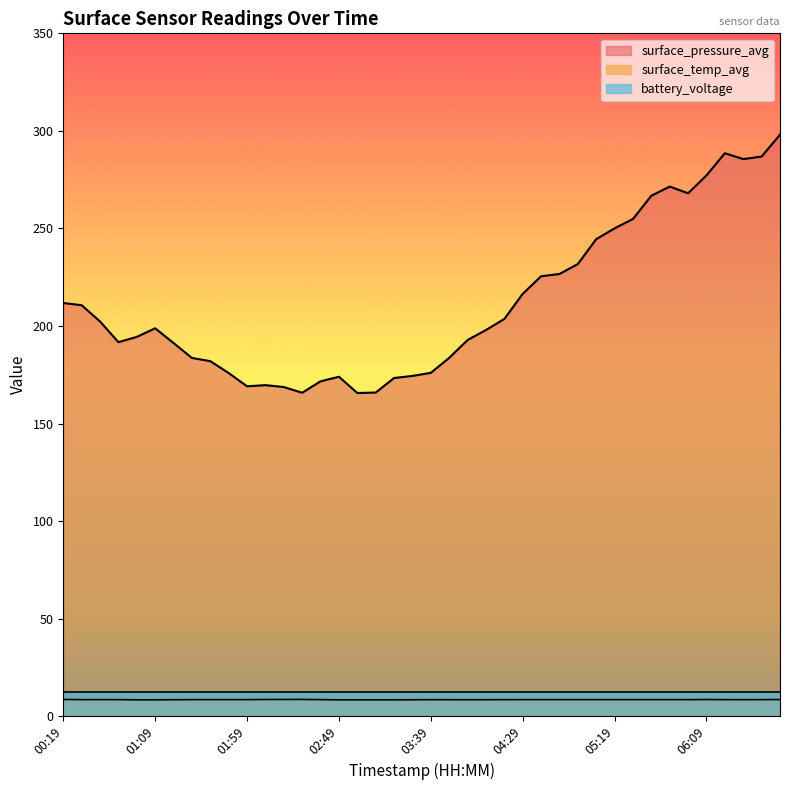

Is the value of surface_pressure_avg at 04:19 greater than the value of surface_temp_avg at 06:29?

Yes